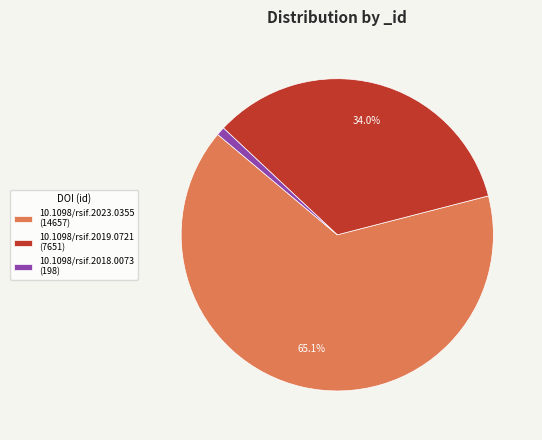

To the nearest percent, what is the combined percentage of 10.1098/rsif.2019.0721 and 10.1098/rsif.2023.0355?

99%